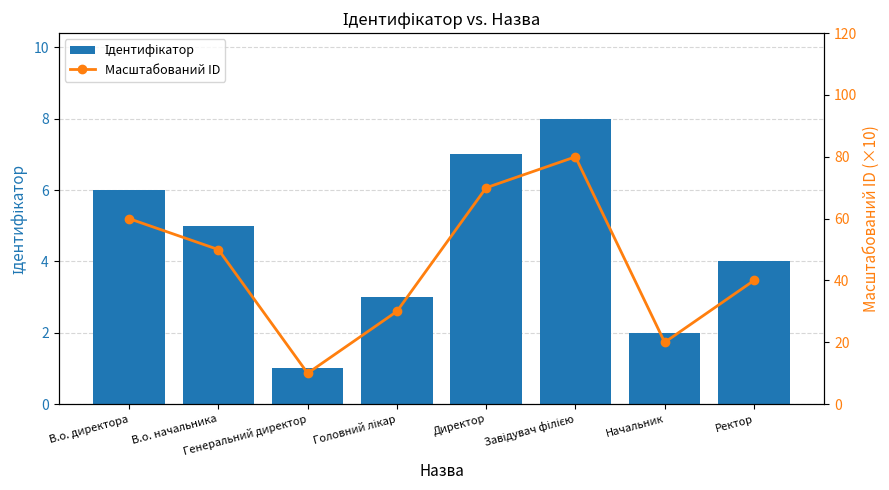

Where is Ідентифікатор nearest to the value 4?

Ректор